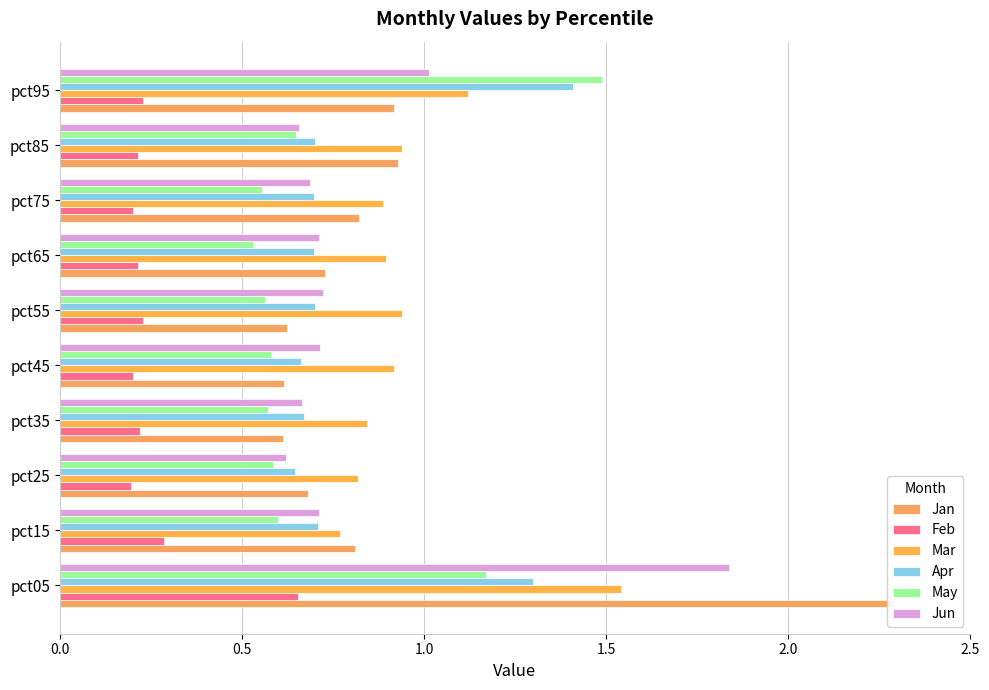

How many categories are shown in the chart?

10